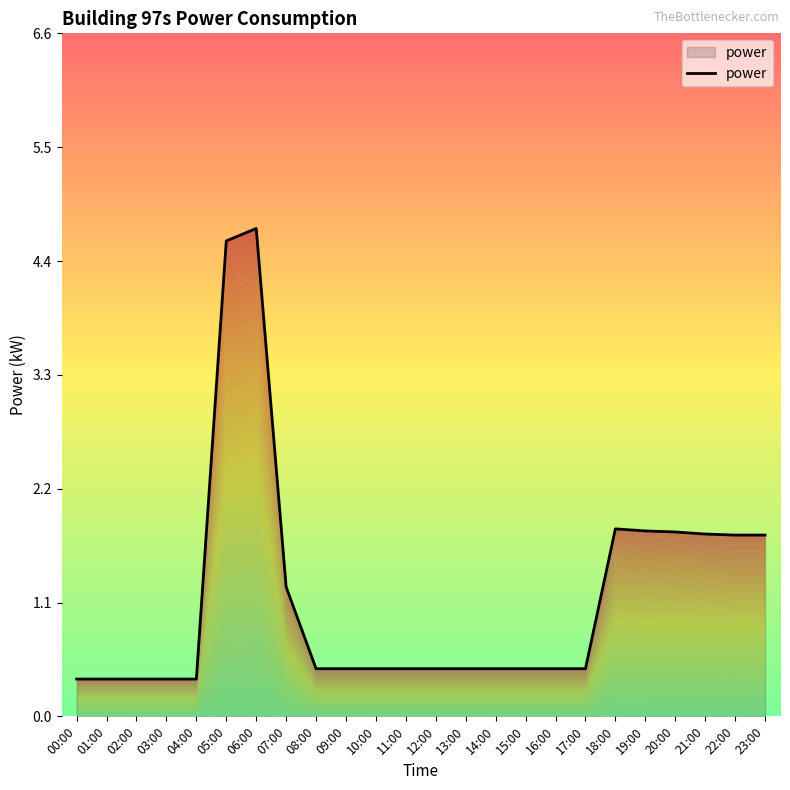

Where is the first local maximum?

06:00